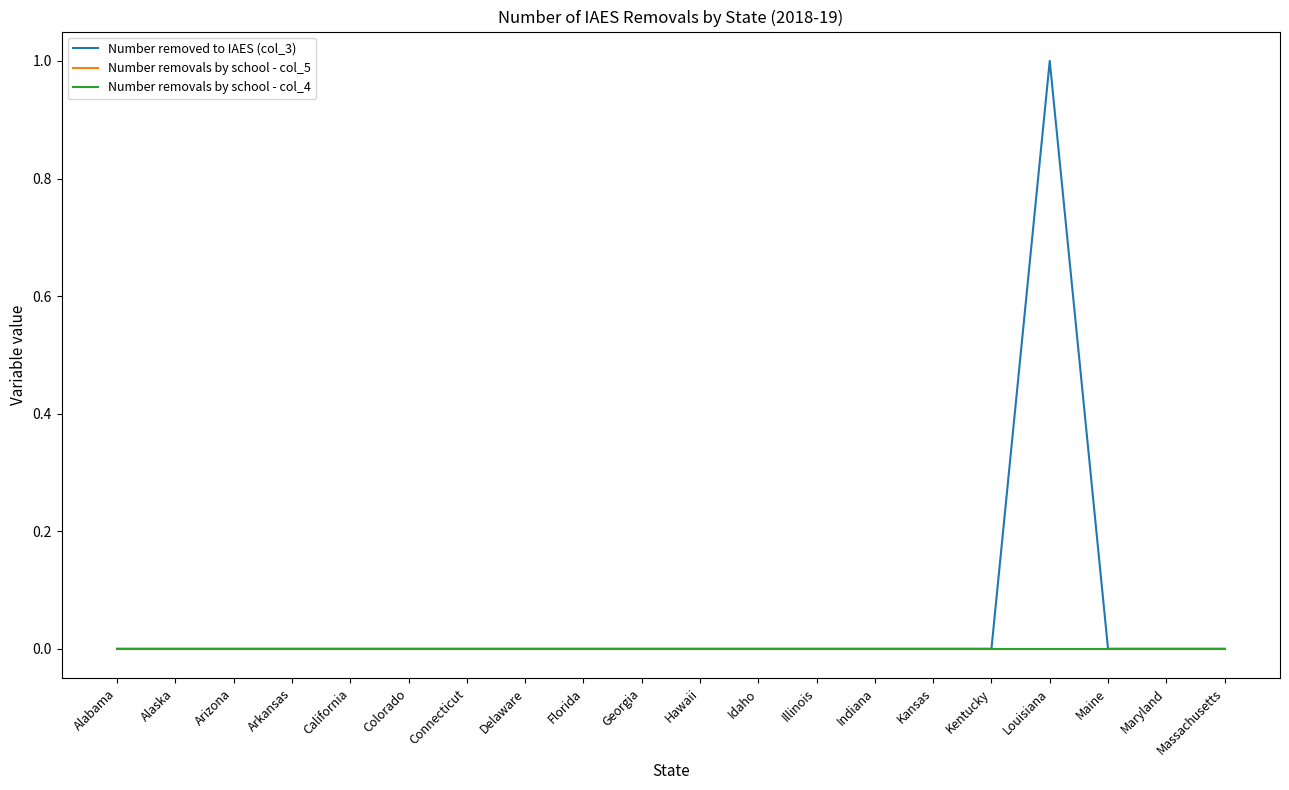

True or false: Number removals by school - col_4 and Number removals by school - col_5 intersect in this chart.

False